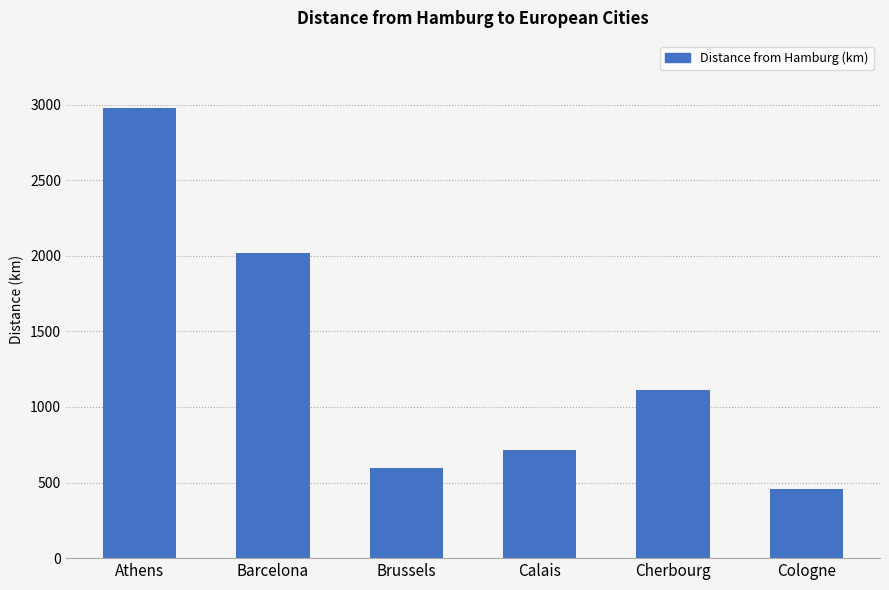

What is the difference between the maximum and minimum values?

2517